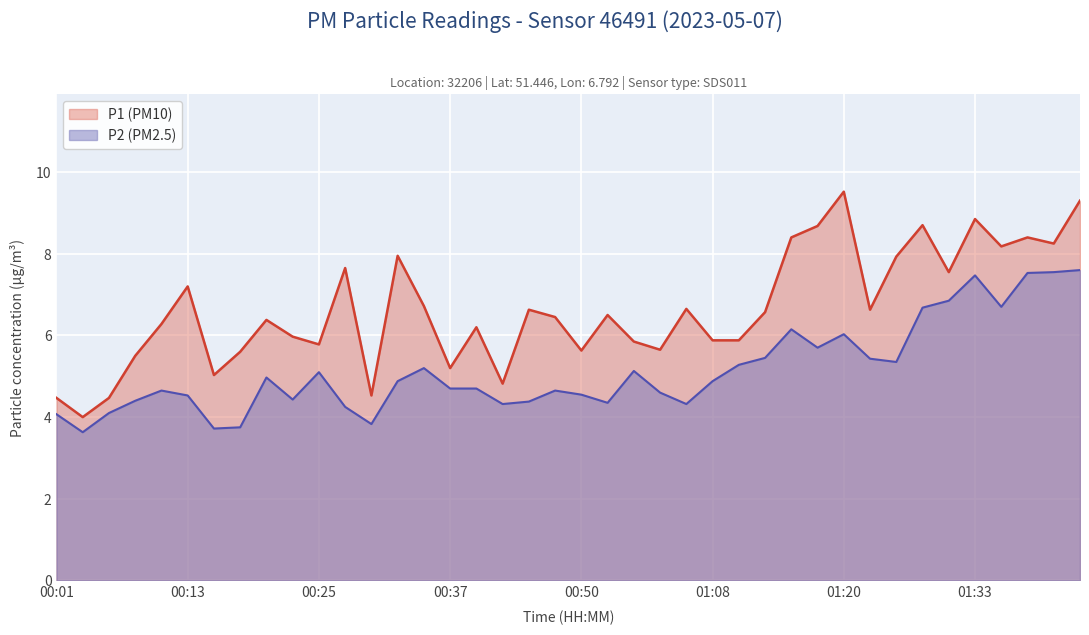

At which label is P1 closest to 6?

00:23